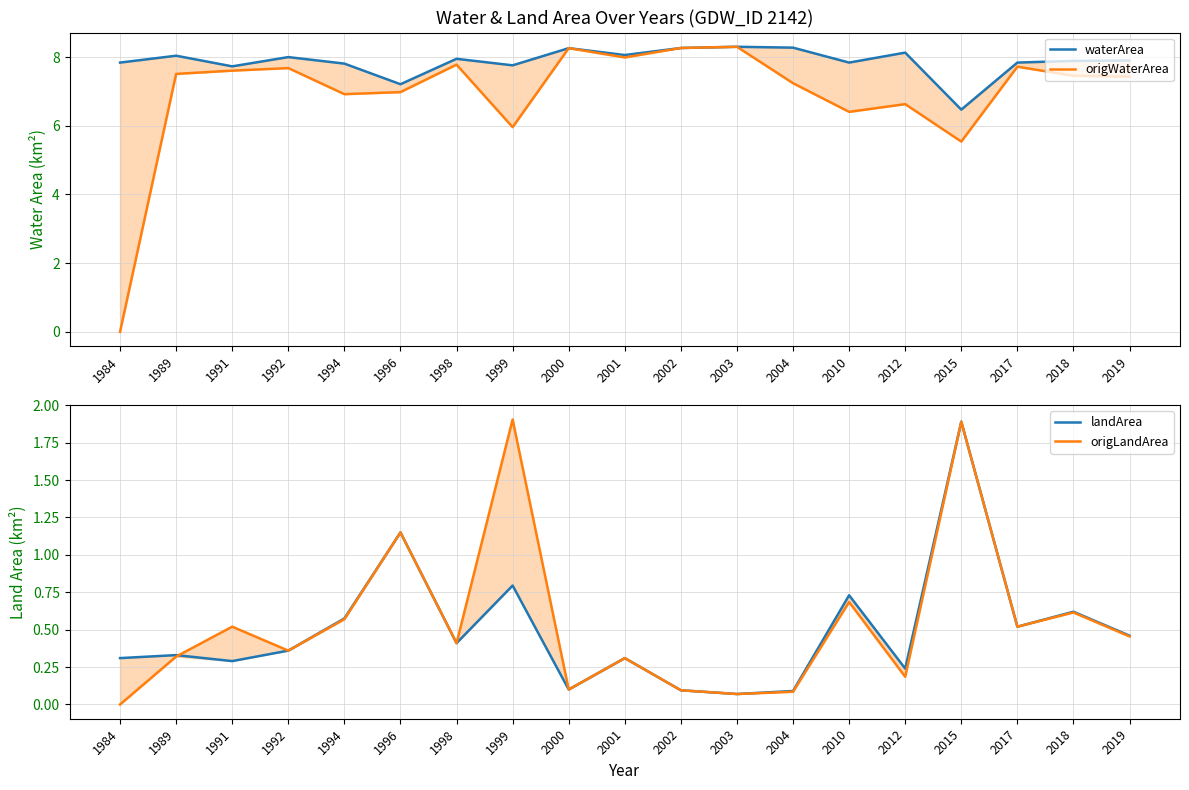

Does the chart have visible grid lines?

Yes